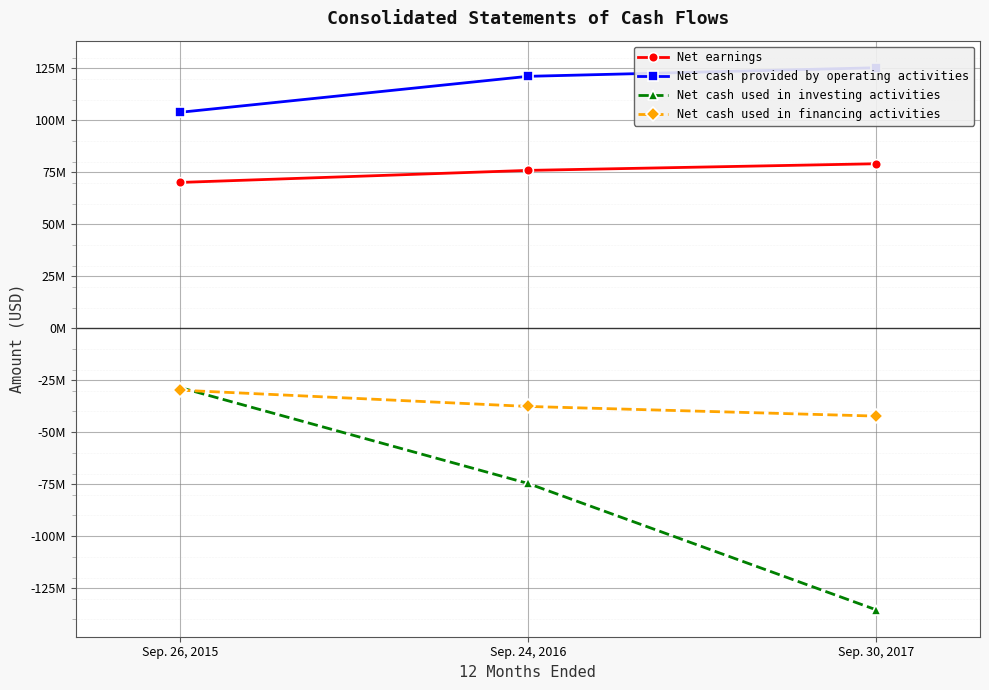

Which series has the widest spread of values?

Net cash used in investing activities